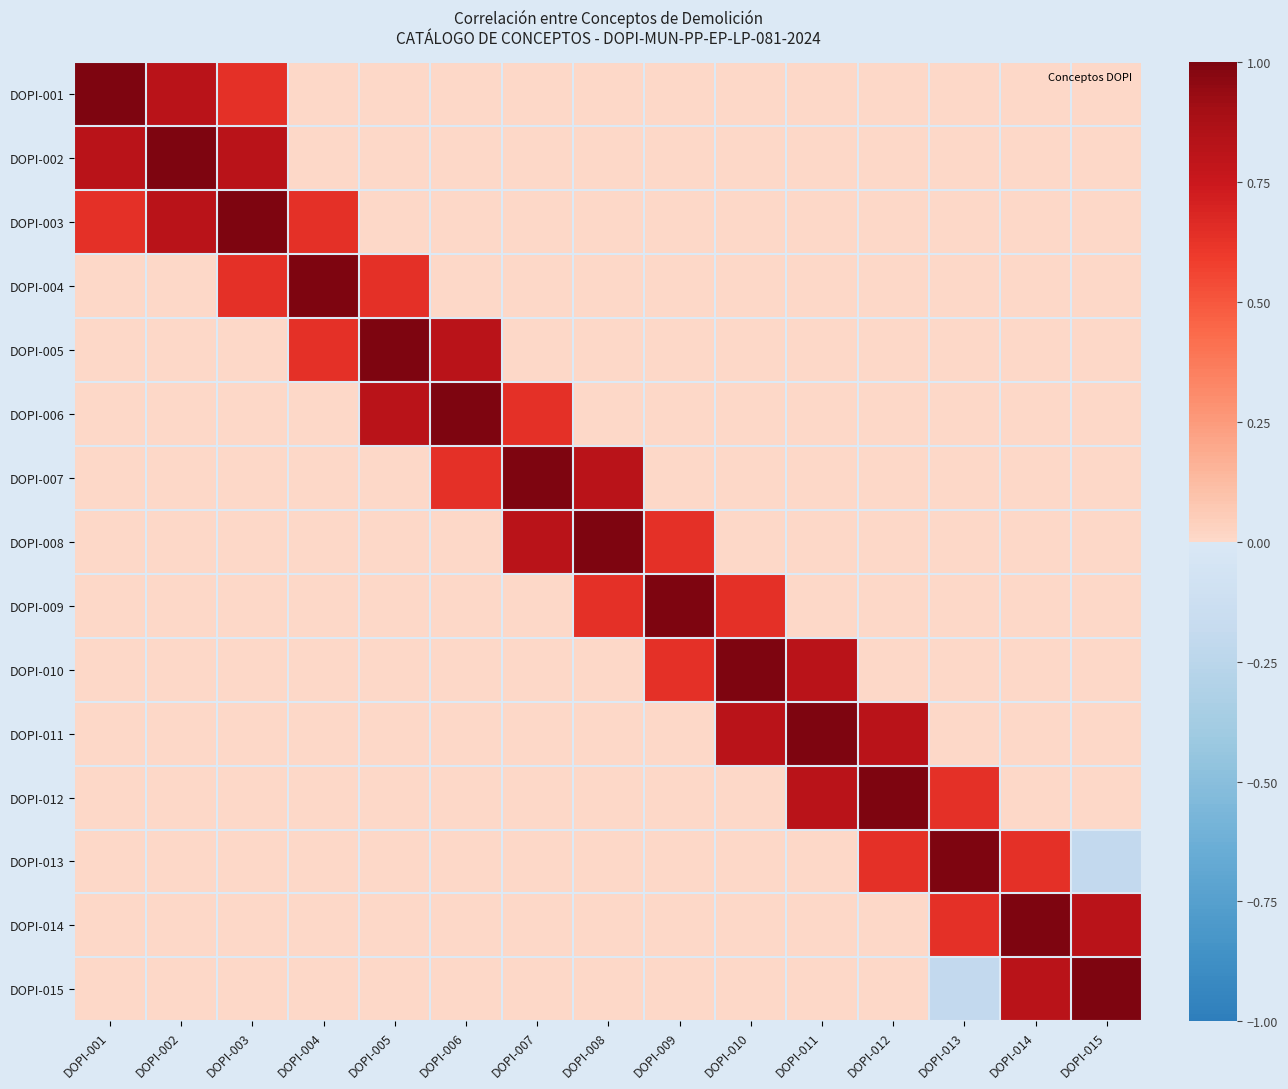

Between DOPI-003 and DOPI-001, which is larger?

DOPI-001